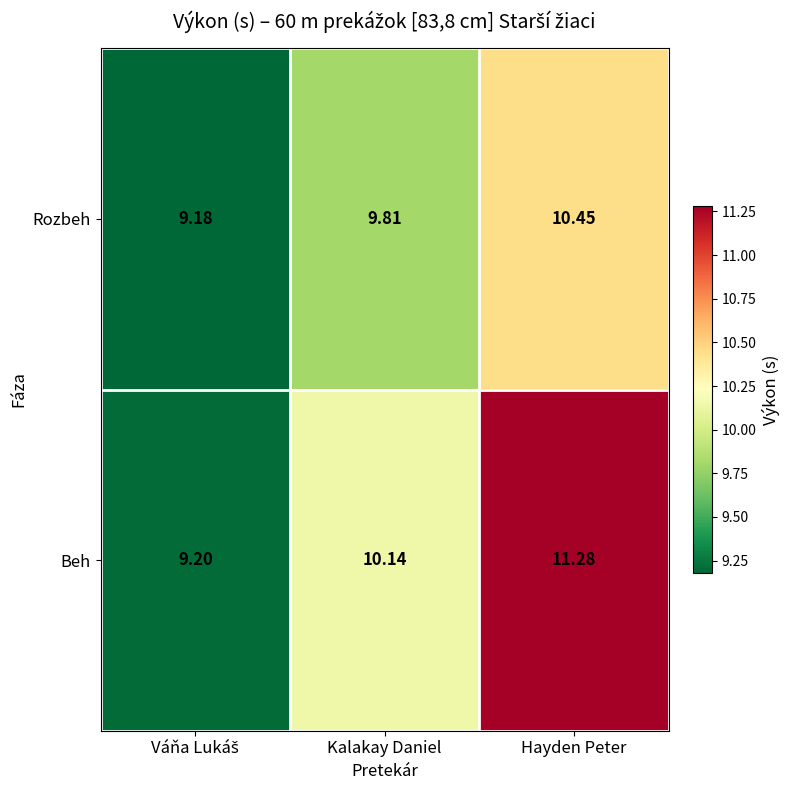

At which label does Beh reach its peak?

Hayden Peter